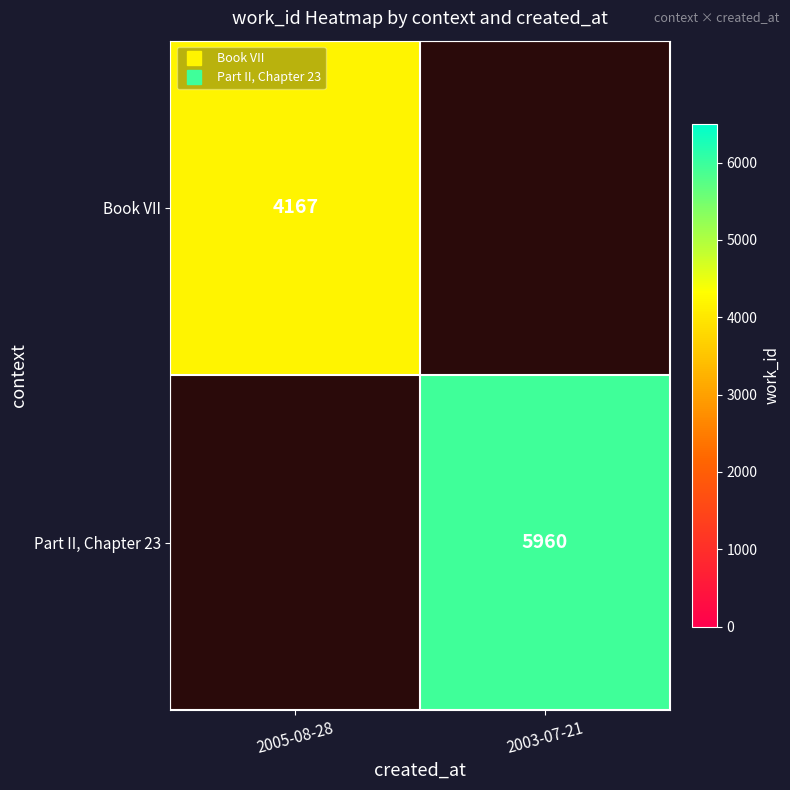

How many categories are shown in the chart?

2